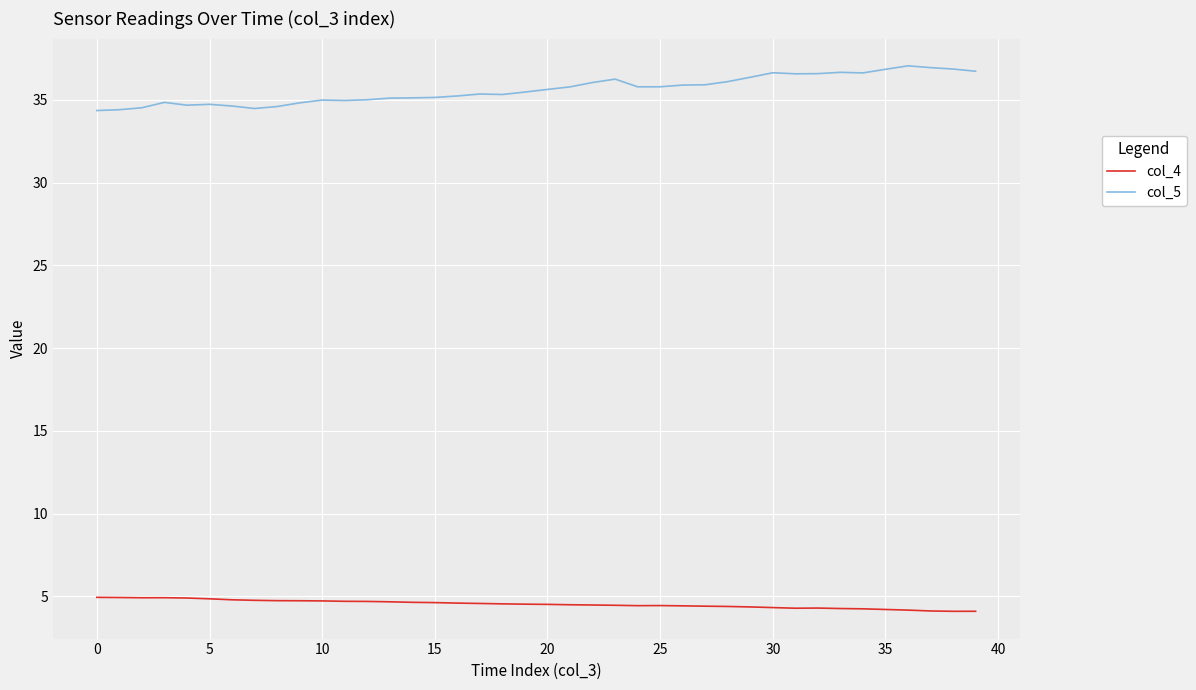

Count the number of data series in this chart.

2